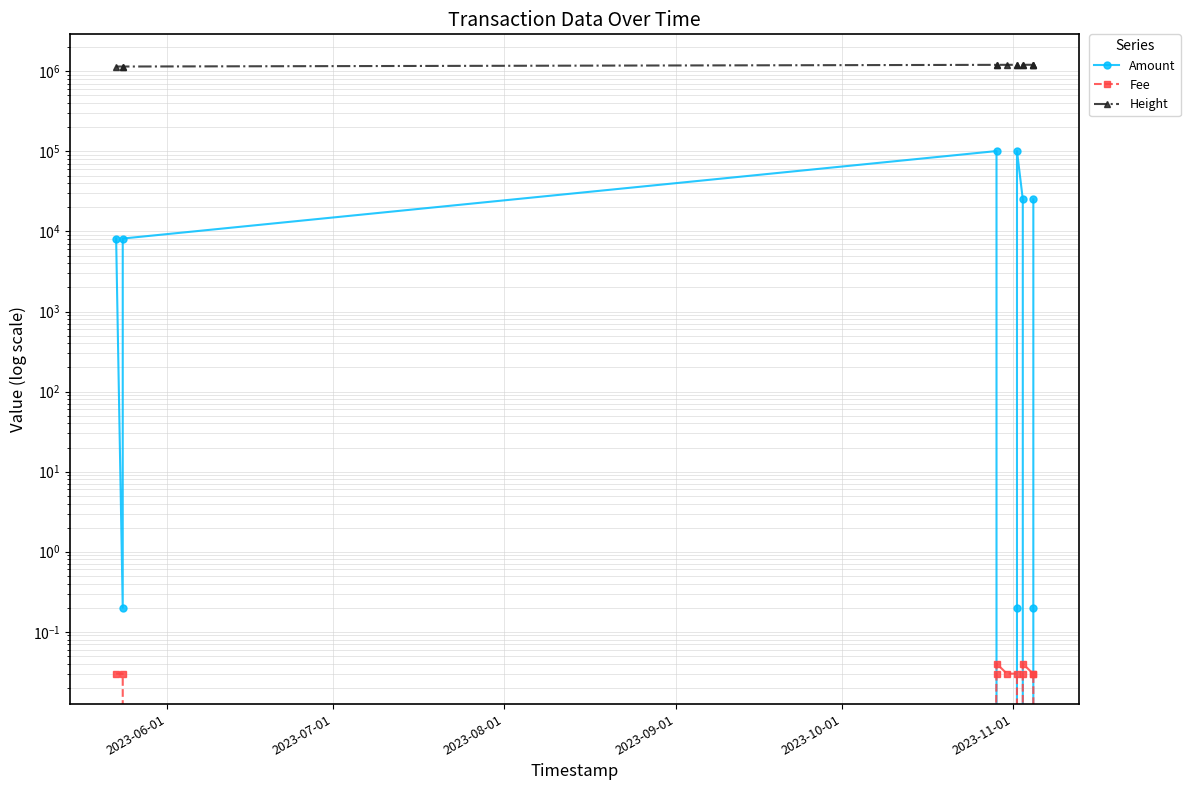

Reading right to left, what are all the values shown in this chart?

Amount: 25251.0	0.2	0.0	0.0	25251.1	101000.0	0.2	0.0	0.0	101000.1	8160.8	0.2	8160.9
Fee: 0.0	0.0	0.0	0.0	0.0	0.0	0.0	0.0	0.0	0.0	0.0	0.0	0.0
Height: 1207942.0	1207941.0	1207919.0	1207258.0	1207258.0	1206876.0	1206875.0	1206226.0	1205549.0	1205549.0	1148708.0	1148707.0	1148280.0